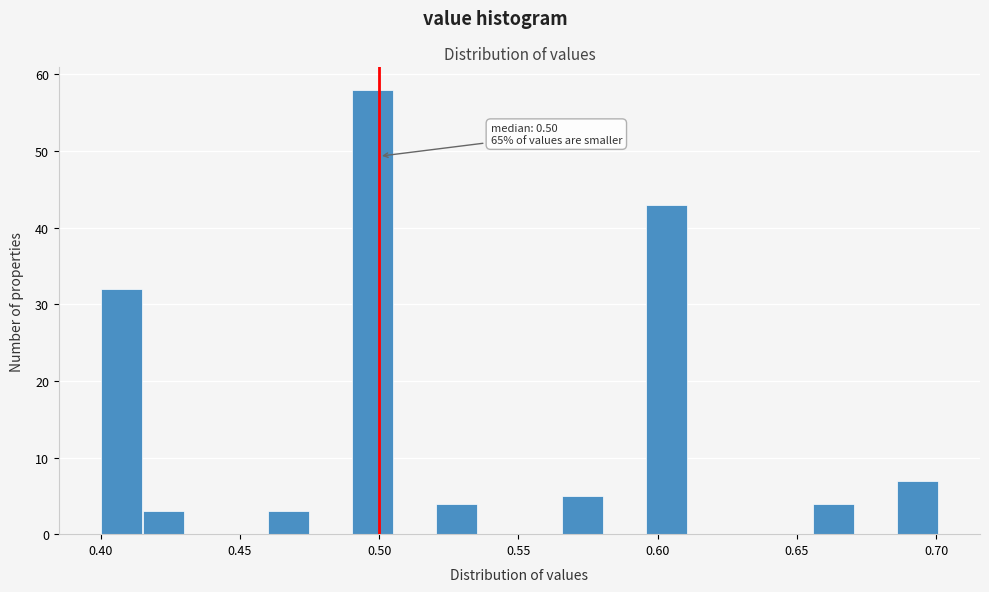

Read against the x-axis, roughly where is the centre of the tallest bar?

0.500